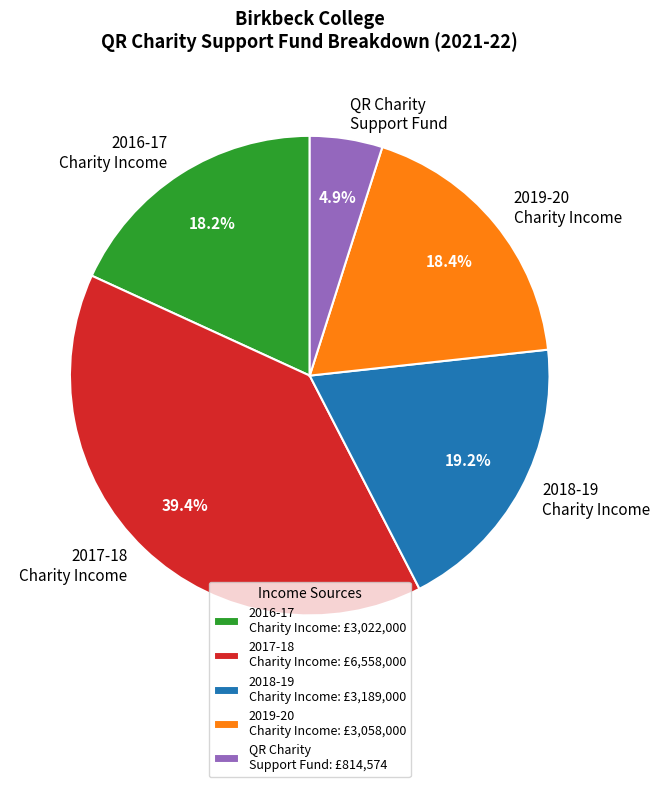

Does any single category account for the majority?

No